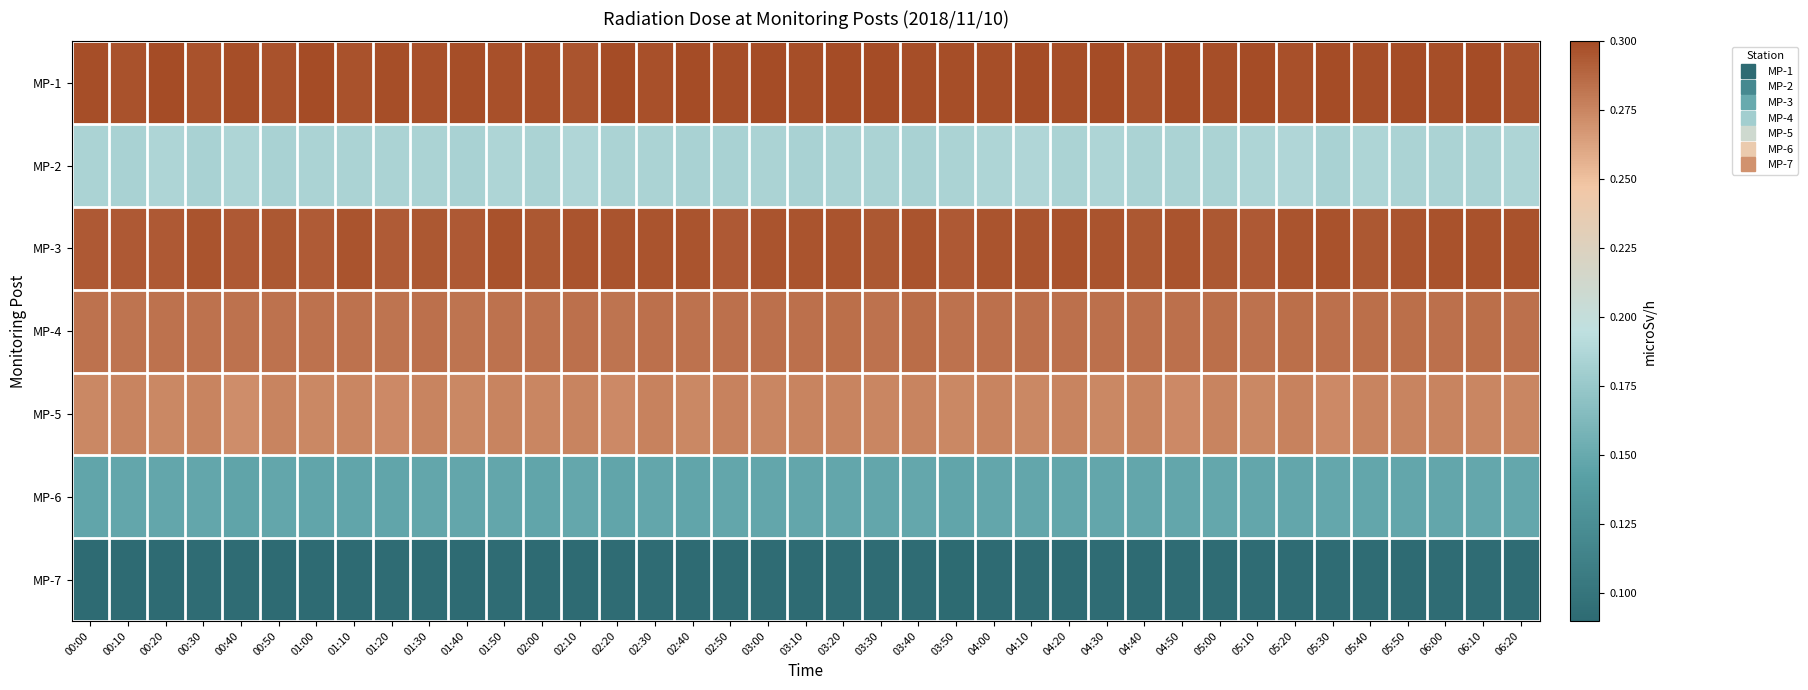

At which category is the sum across all series the highest?

05:20